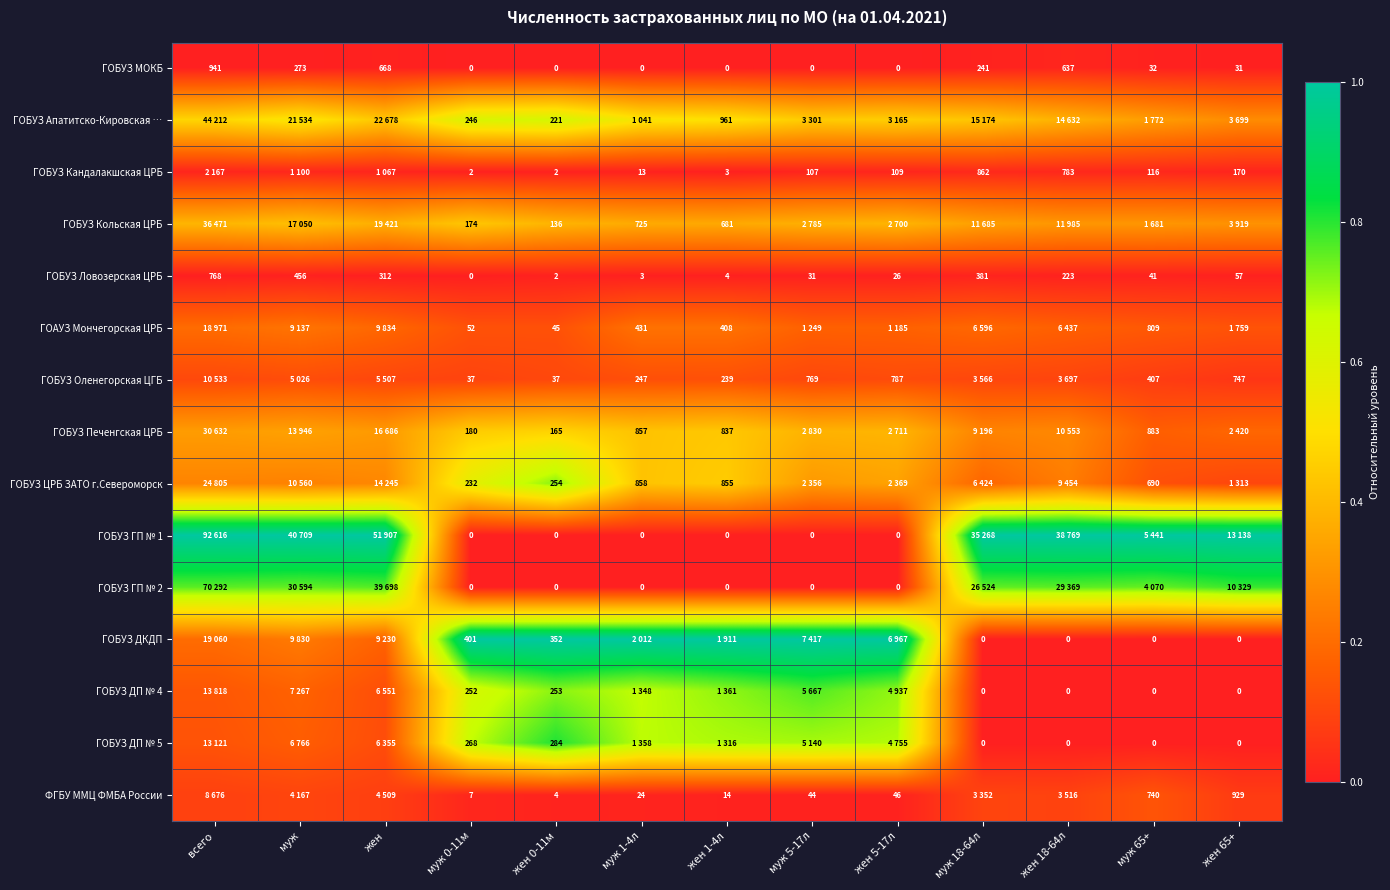

Count the number of categories in the chart.

13